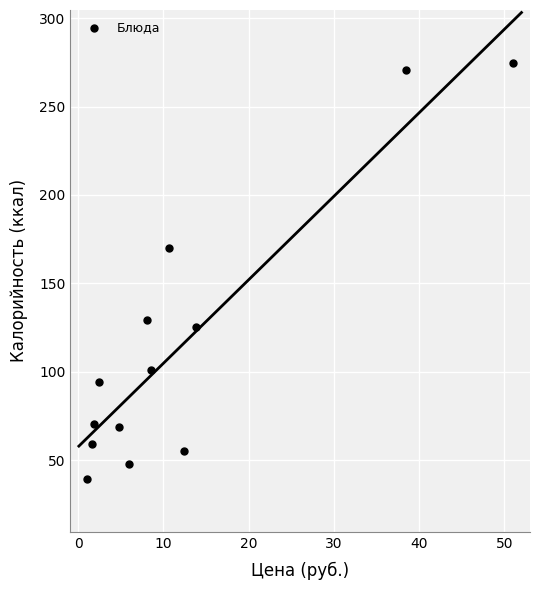

What is the range of X values (max minus min)?

49.9